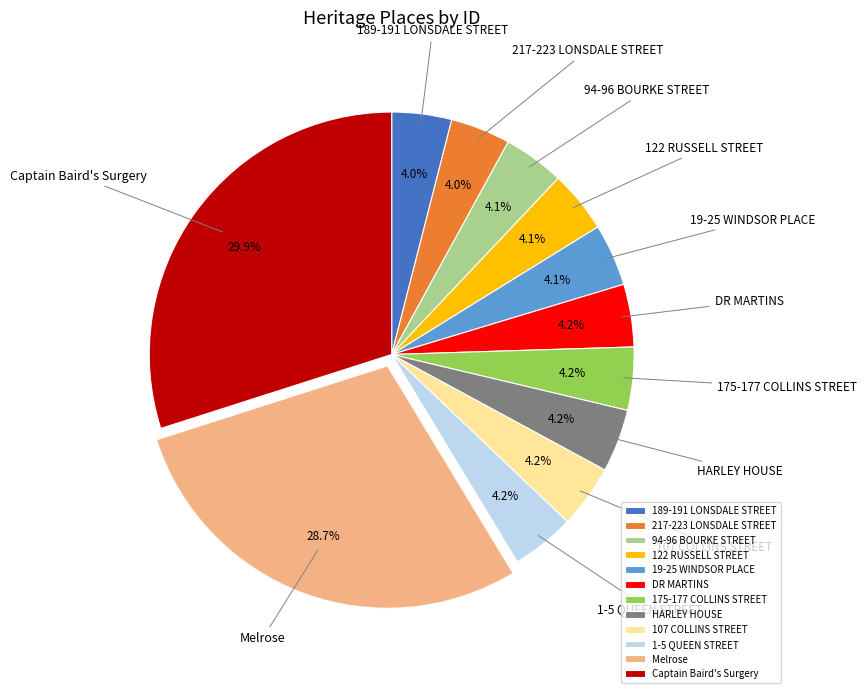

The DR MARTINS slice represents 4% of the pie. True or false?

True